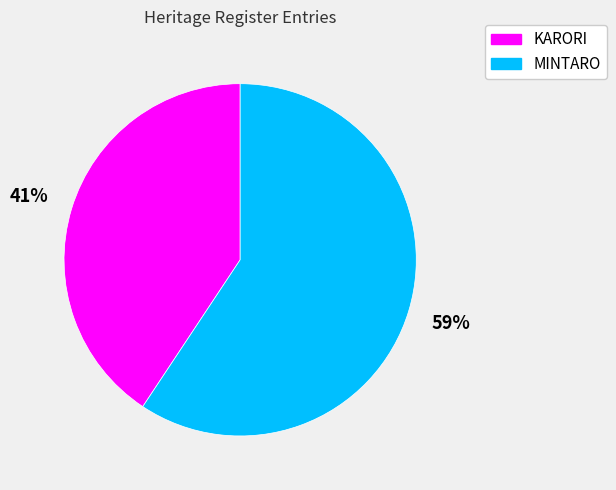

True or false: MINTARO accounts for 72% of the total.

False